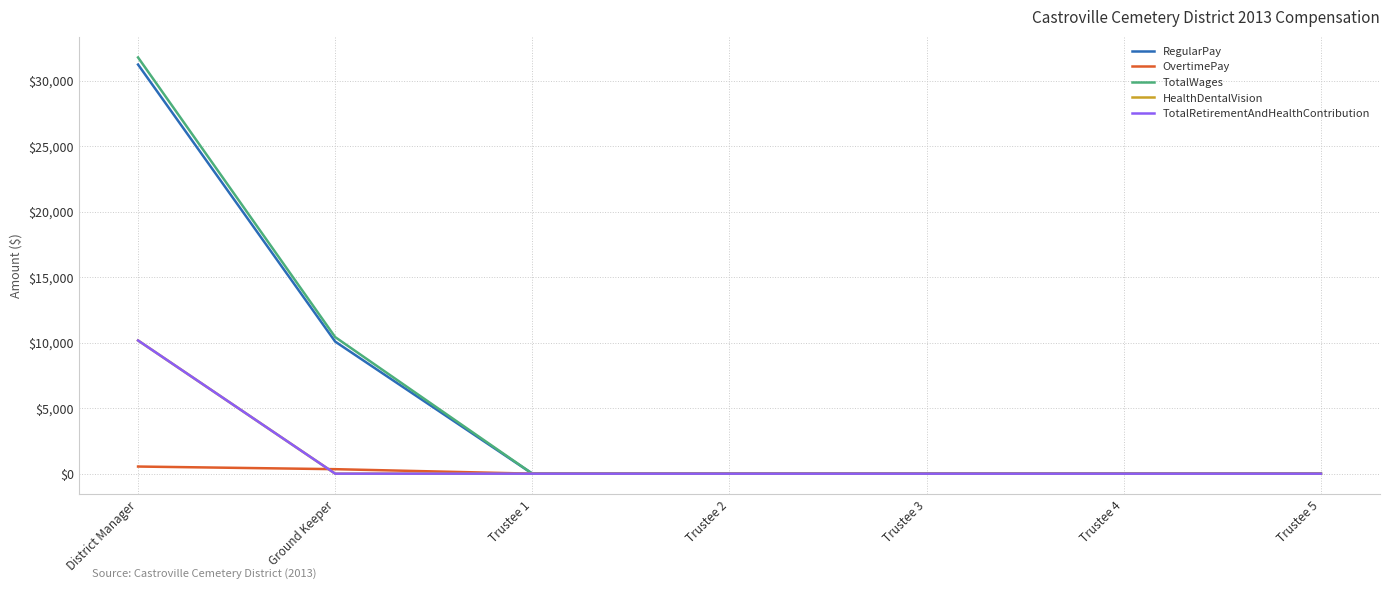

True or false: TotalRetirementAndHealthContribution and OvertimePay cross at least once.

True